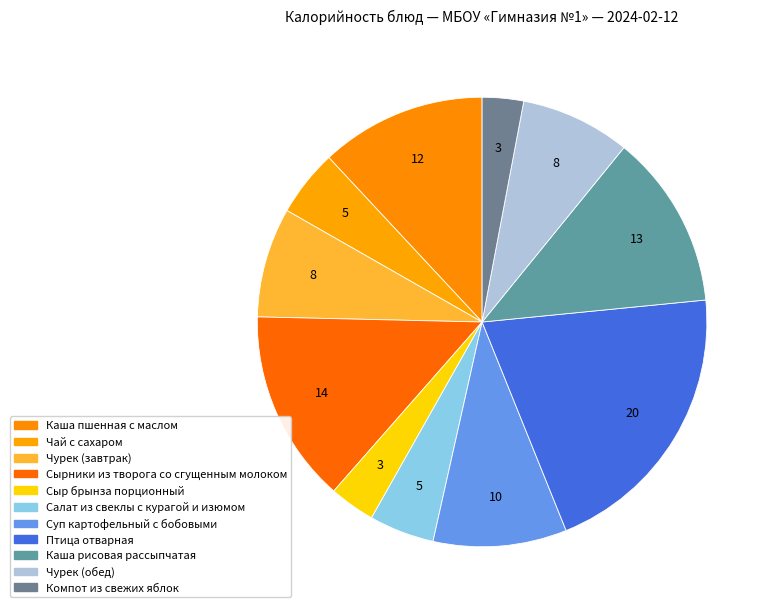

To the nearest percent, what is the difference between the largest and smallest slice percentages?

17%